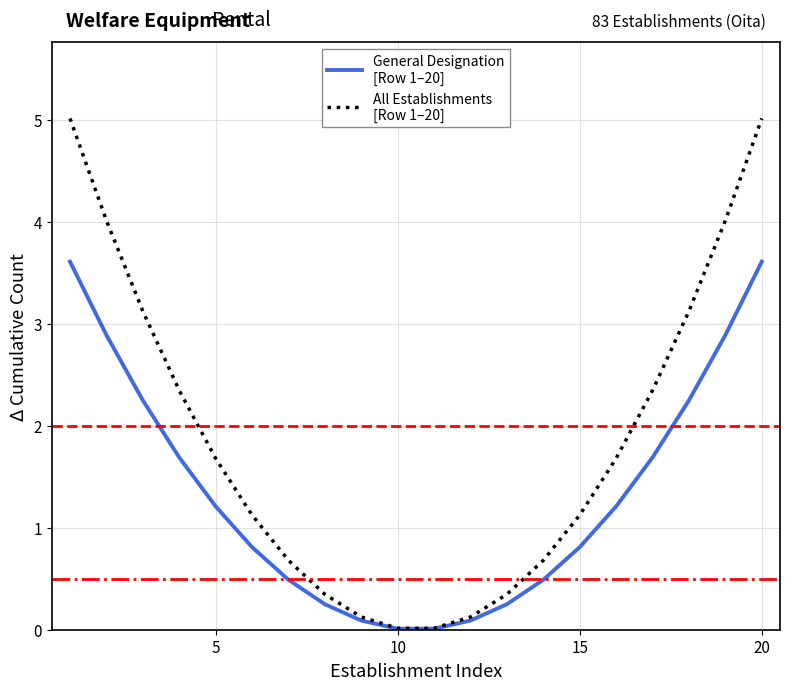

What is the maximum value shown in the chart?

5.0